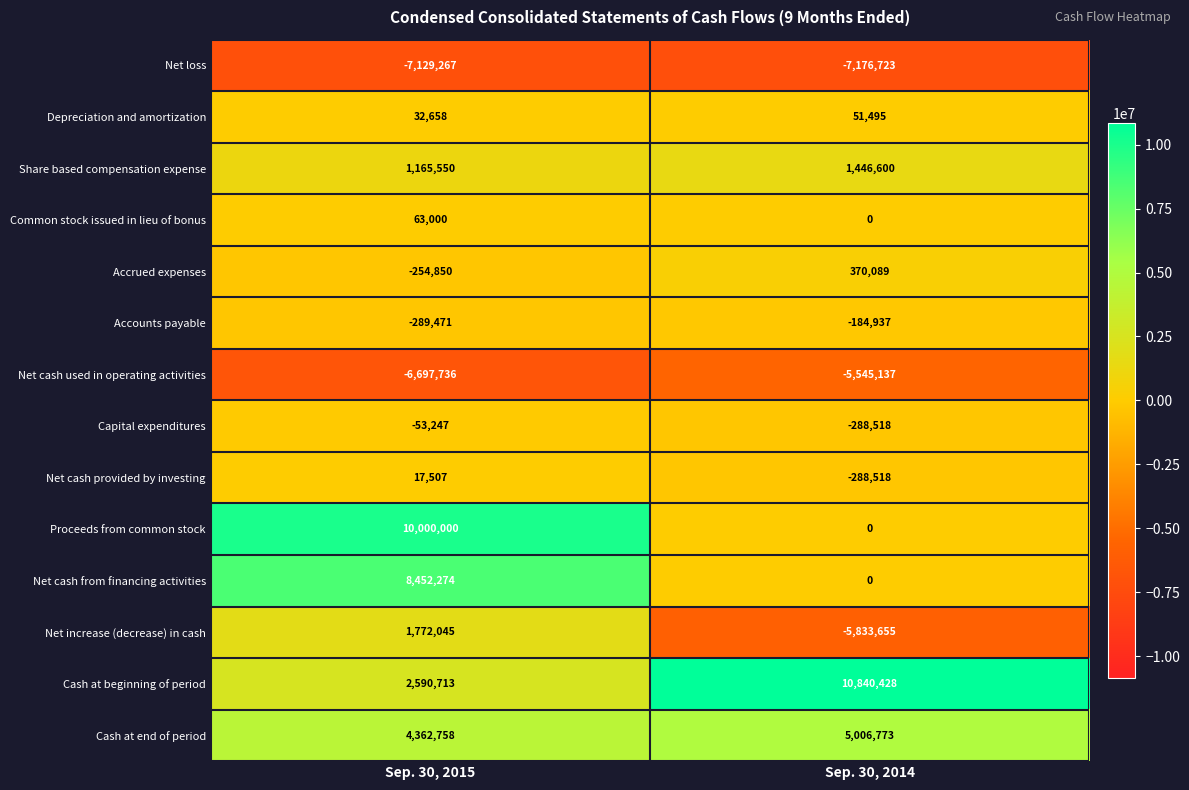

What is the sum of all Net increase (decrease) in cash values?

-4061610